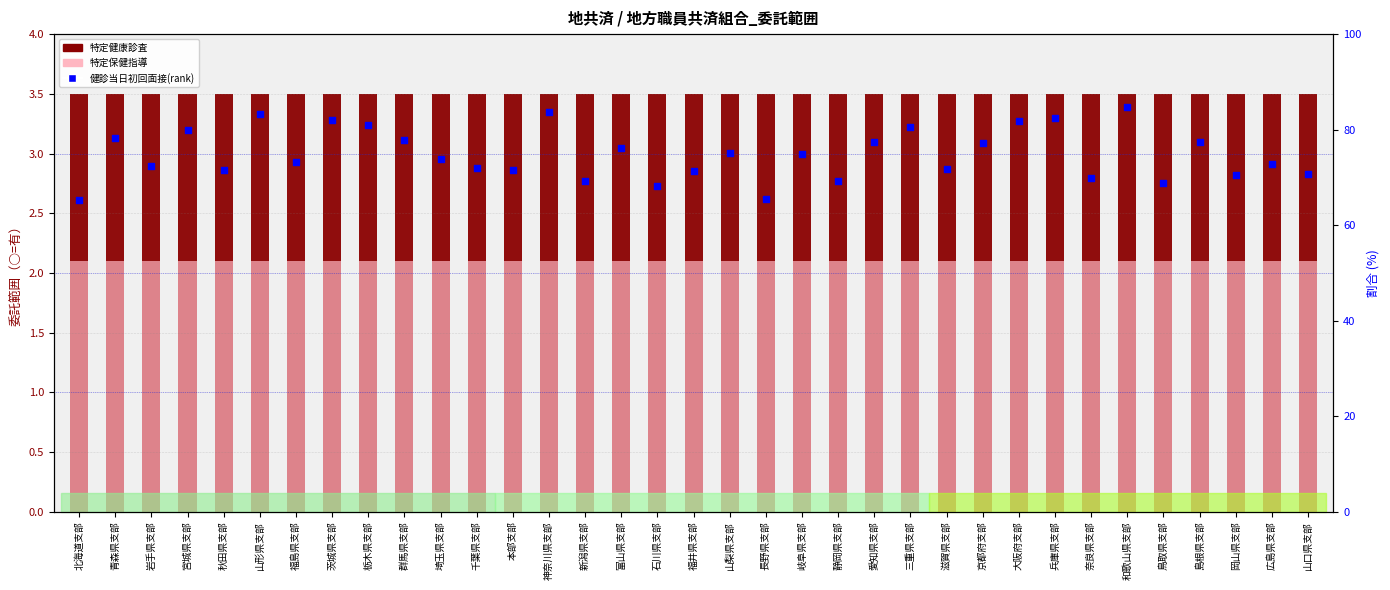

Which series has the largest total across all categories?

健診当日初回面接(rank)